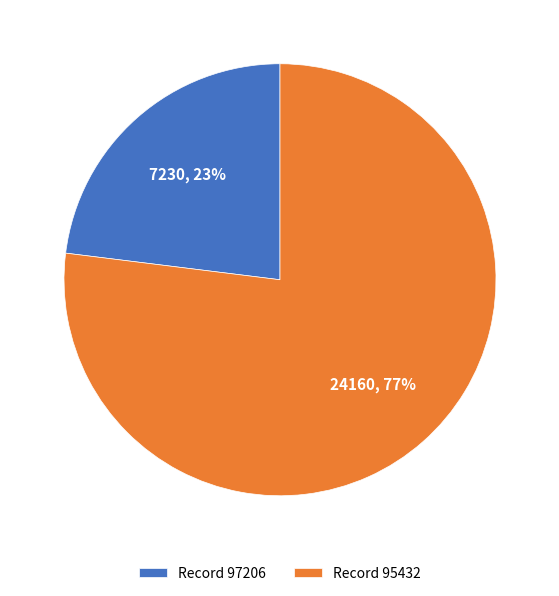

What percentage is the Record 95432 slice, to the nearest percent?

77%